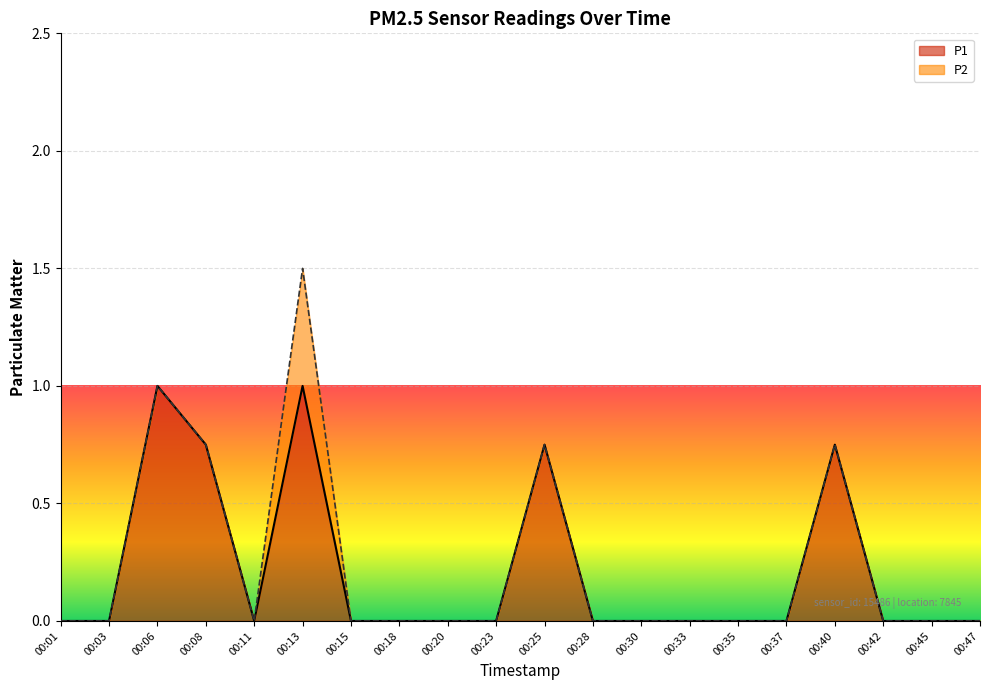

Which category has the lowest value across all series?

00:01